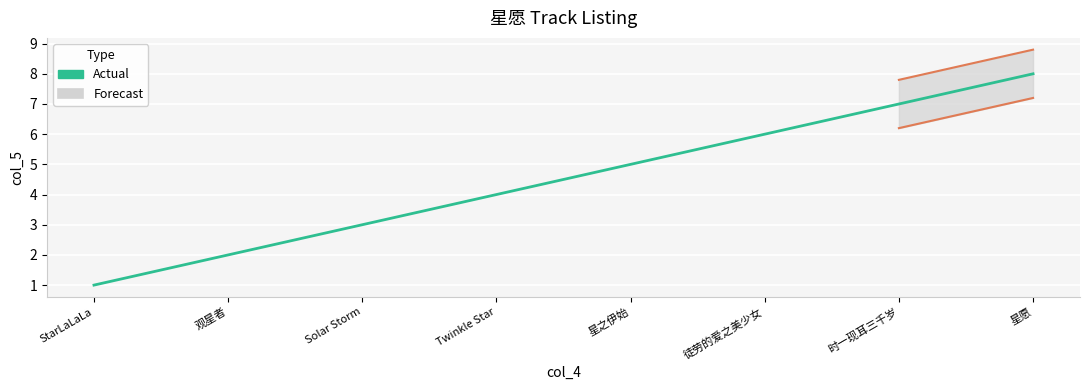

What is the sum of the values at 星之伊始 and Twinkle Star?

9